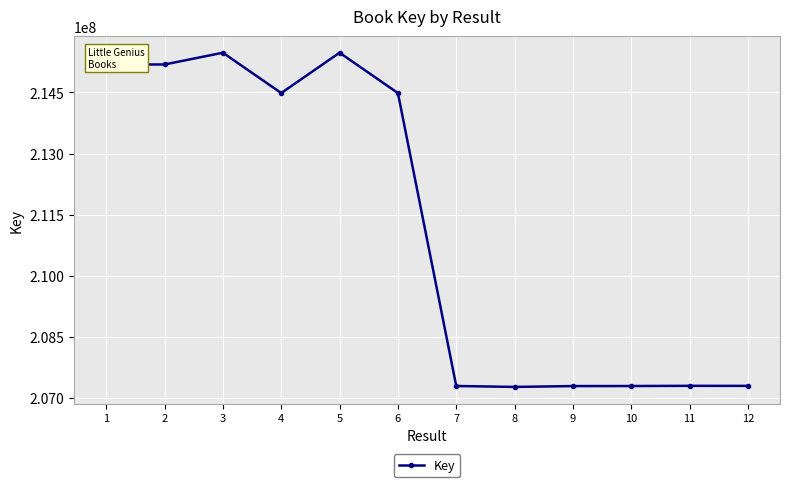

What is the greatest value displayed?

215475590